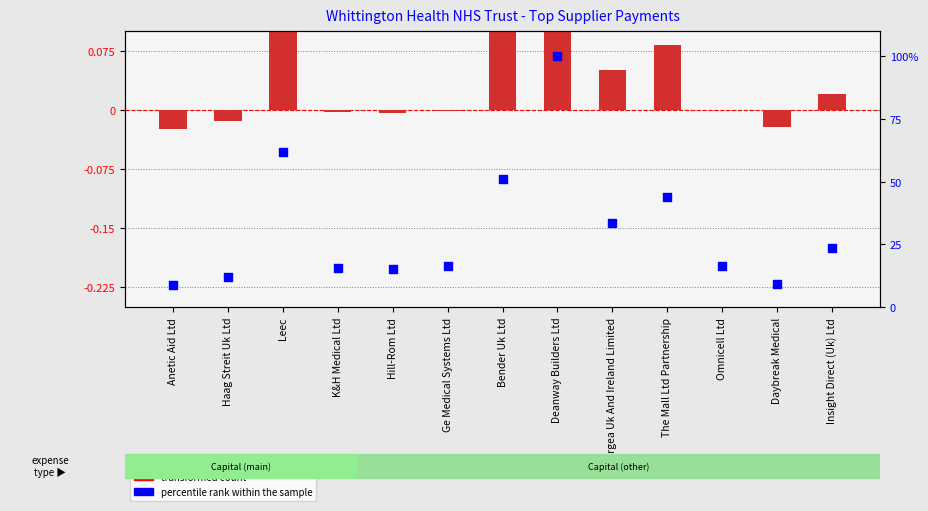

What is the total value across all series at Hill-Rom Ltd?

15.4